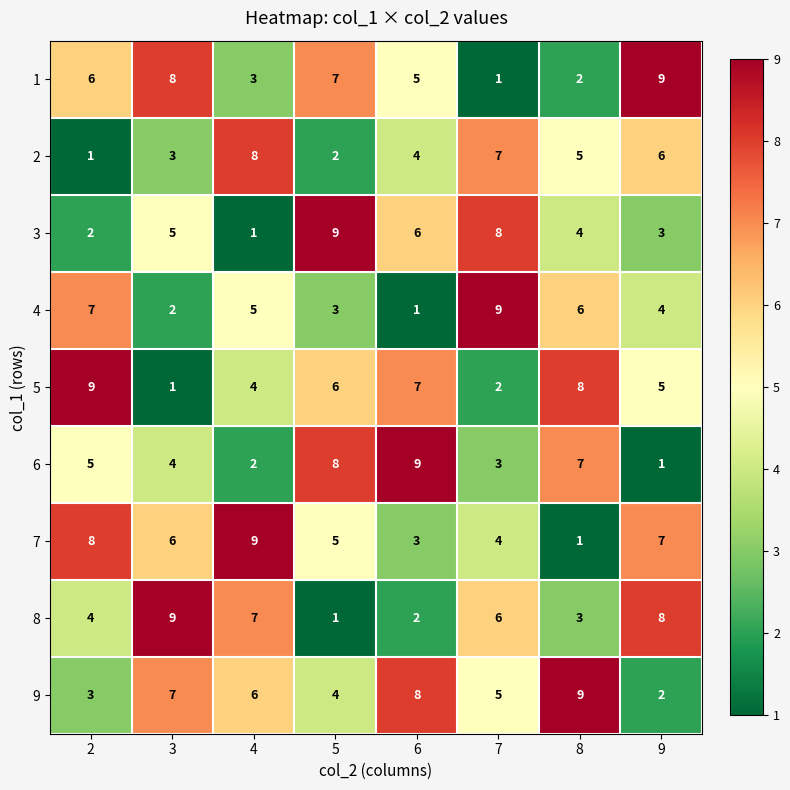

How many distinct data groups are displayed?

9